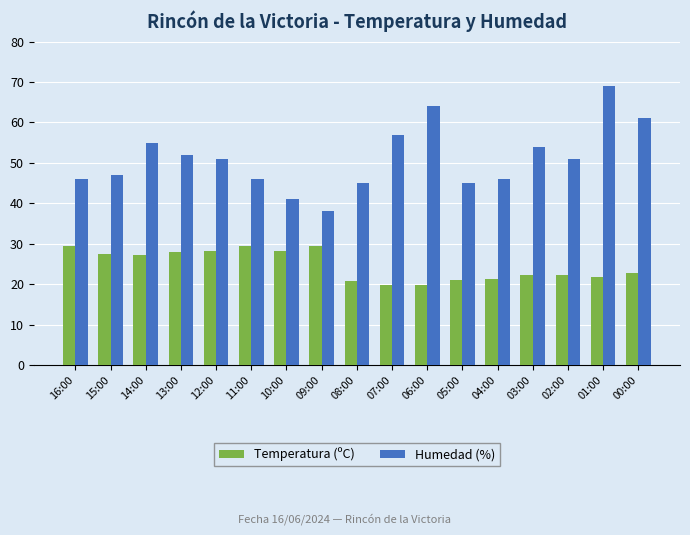

What is the maximum value for Temperatura (ºC)?

29.5